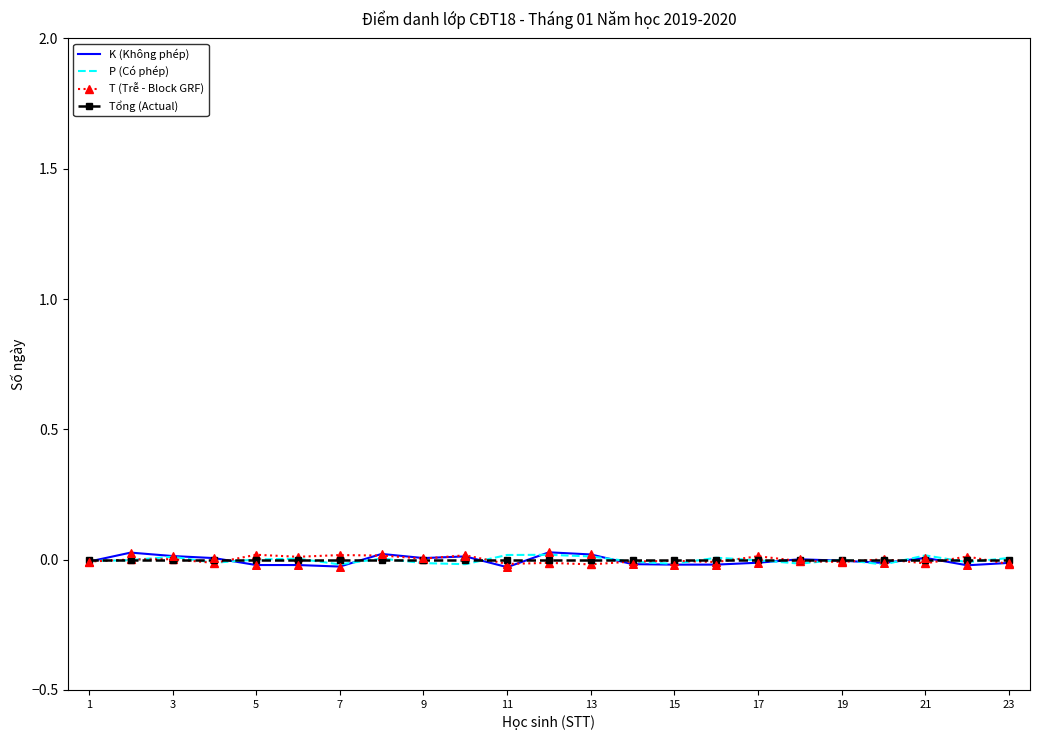

Which series has the widest spread of values?

K (Không phép)